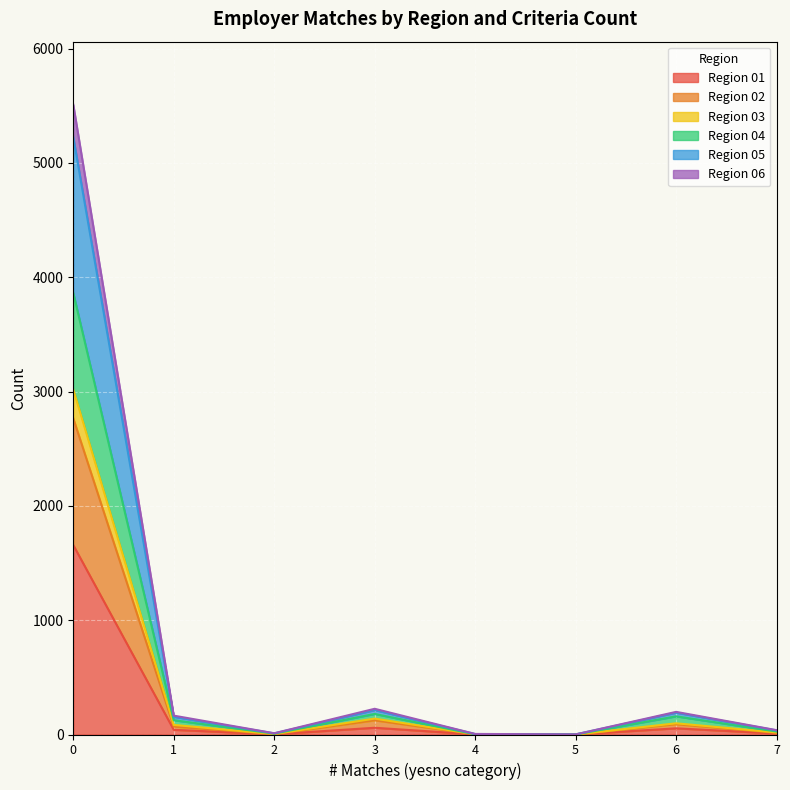

What is the difference between the second highest and minimum values in the 01 series?

59